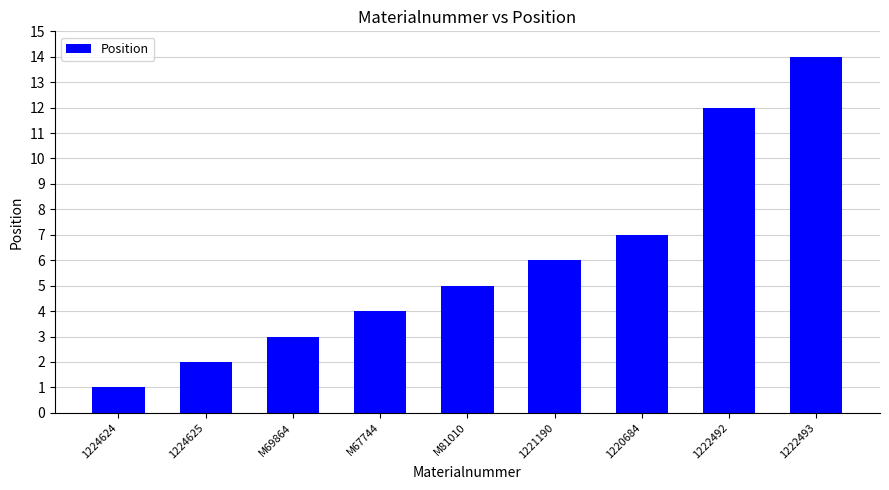

True or false: the data shows 14 at 1222493.

True